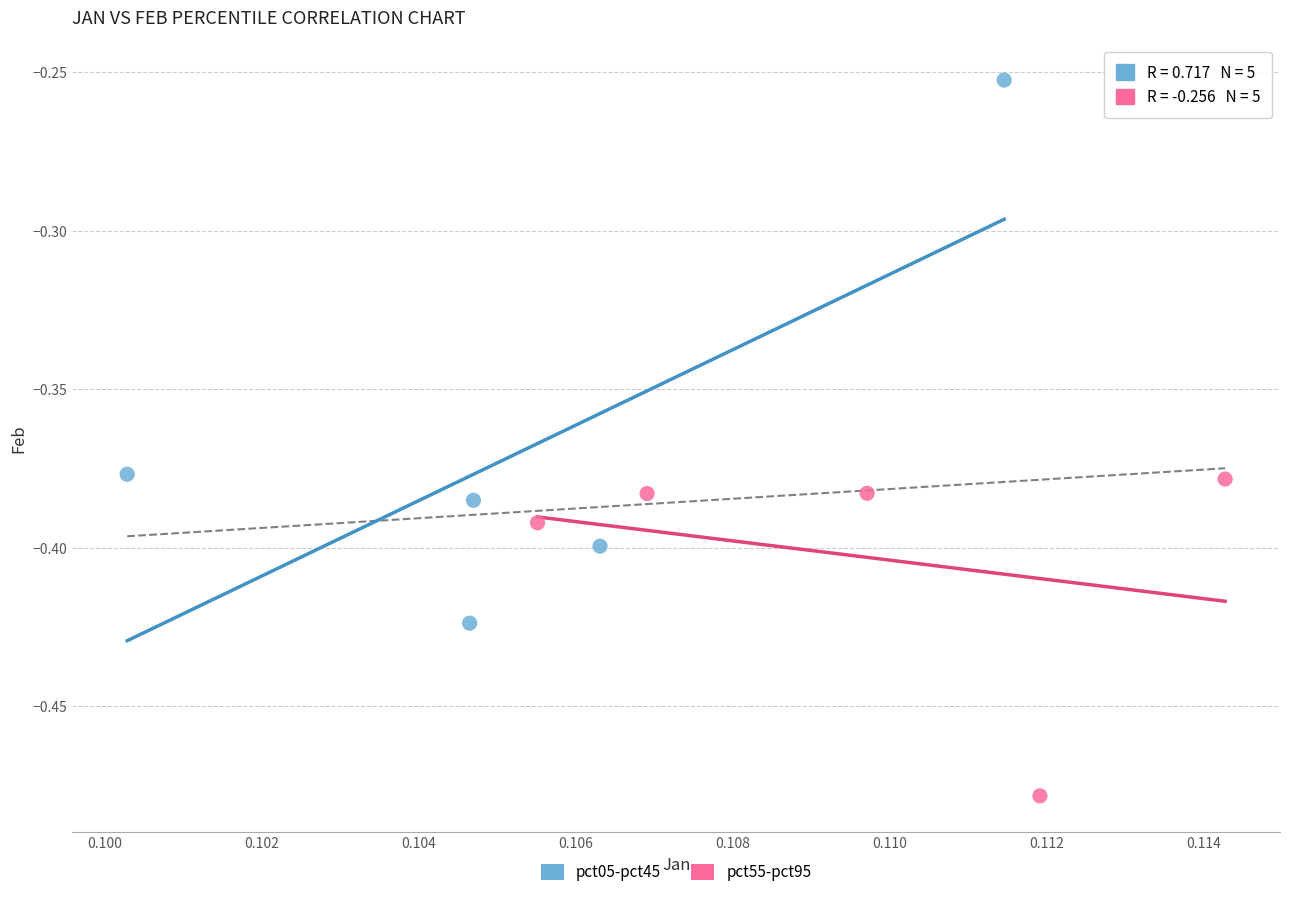

Which series reaches the minimum Y coordinate?

pct55-pct95